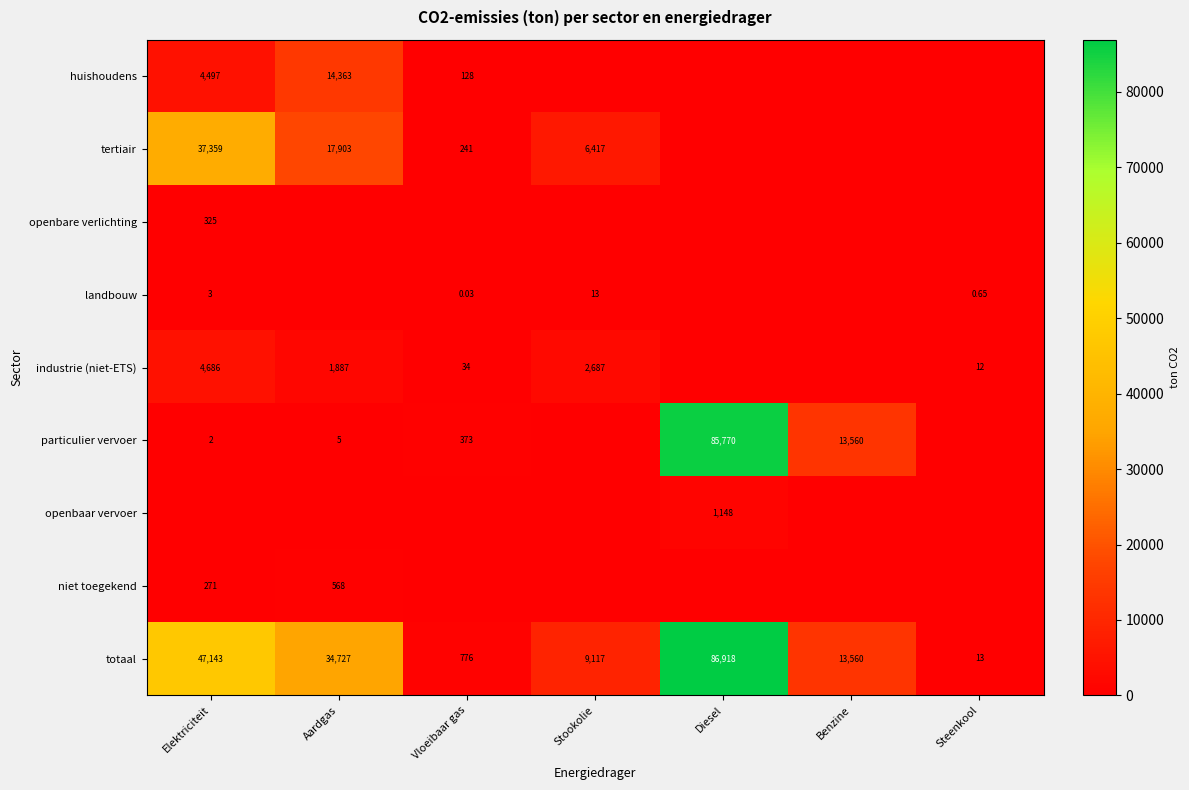

Where is landbouw nearest to the value 6?

Elektriciteit